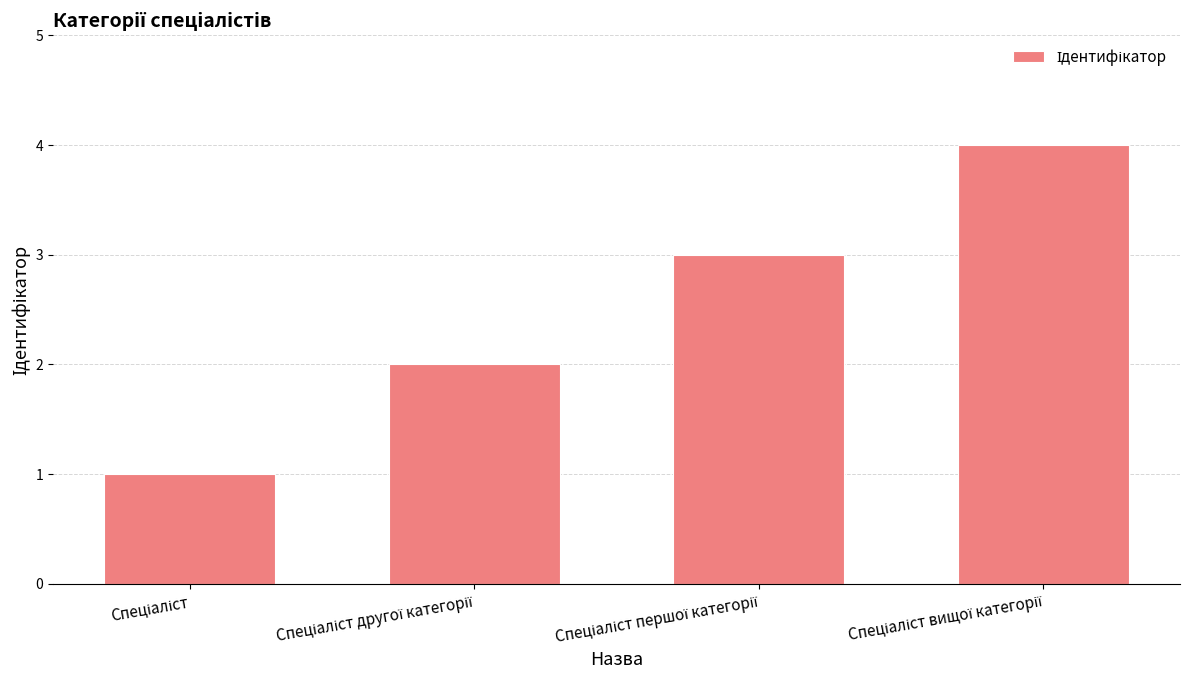

What is the greatest value displayed?

4